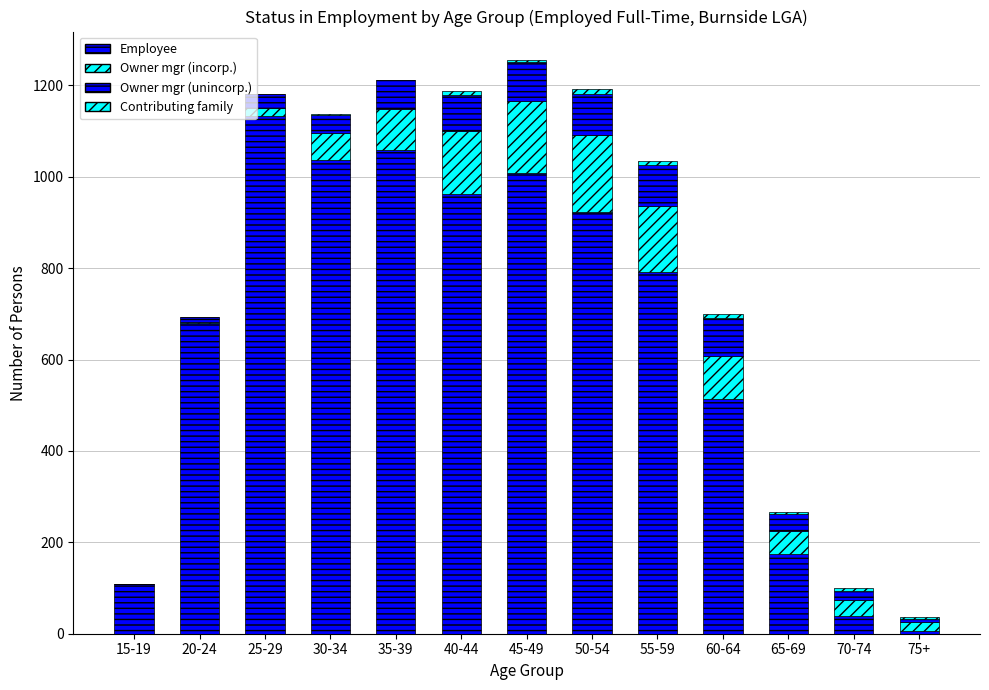

What position from the right is 30-34?

10